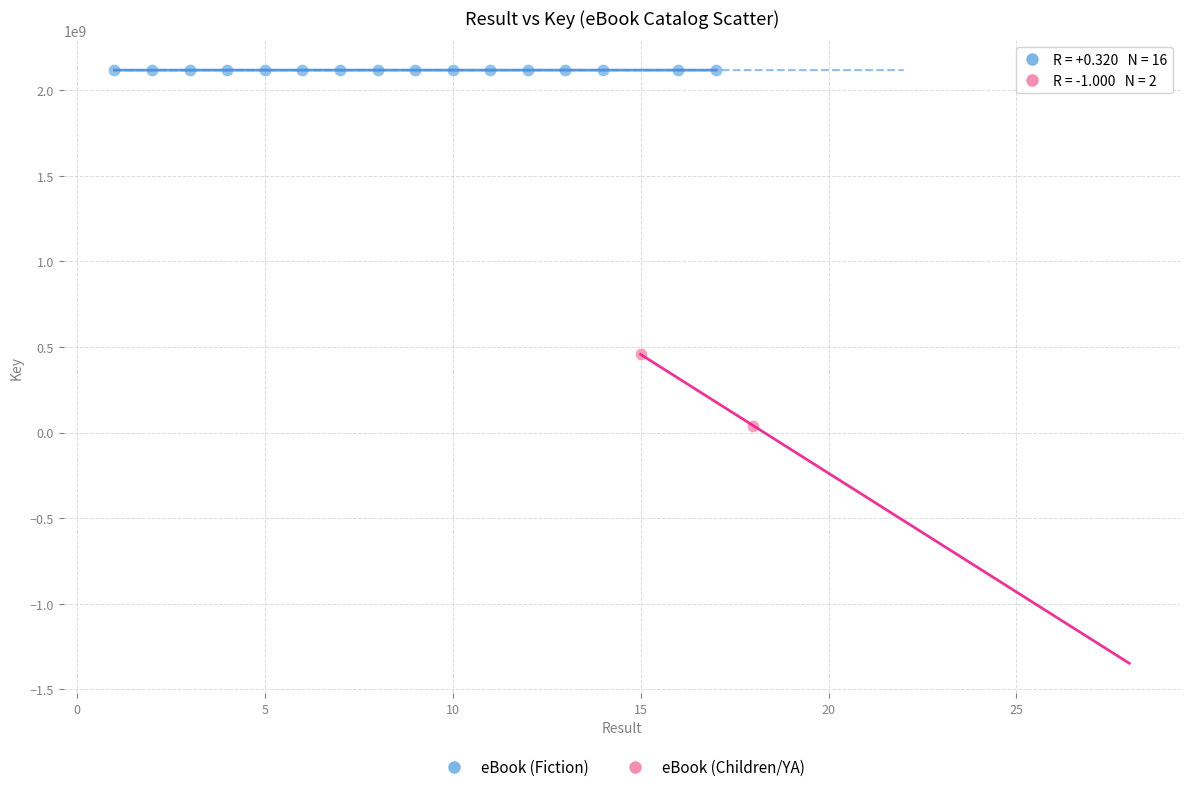

What are all the series names shown in the legend?

eBook (Fiction), eBook (Children/YA)